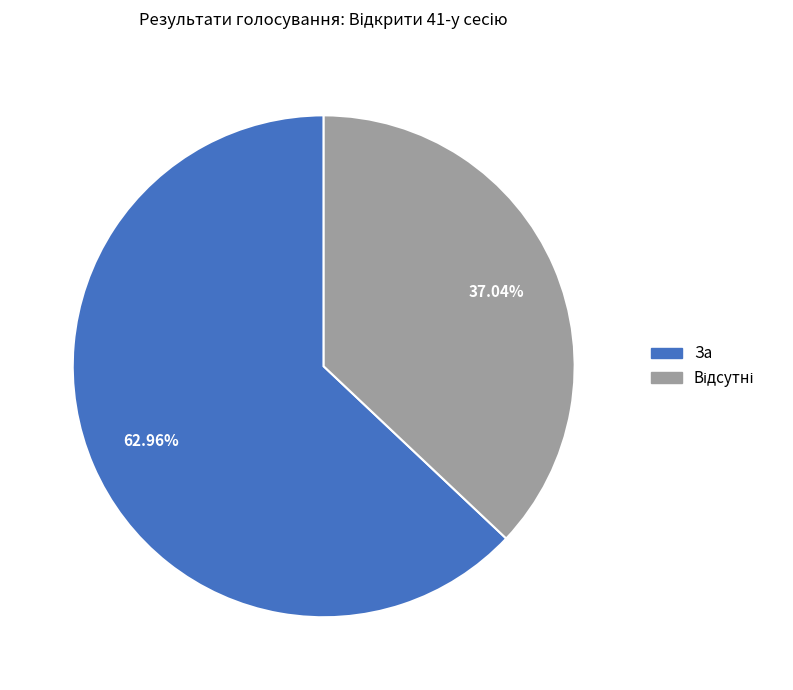

How many slices are in this pie chart?

2